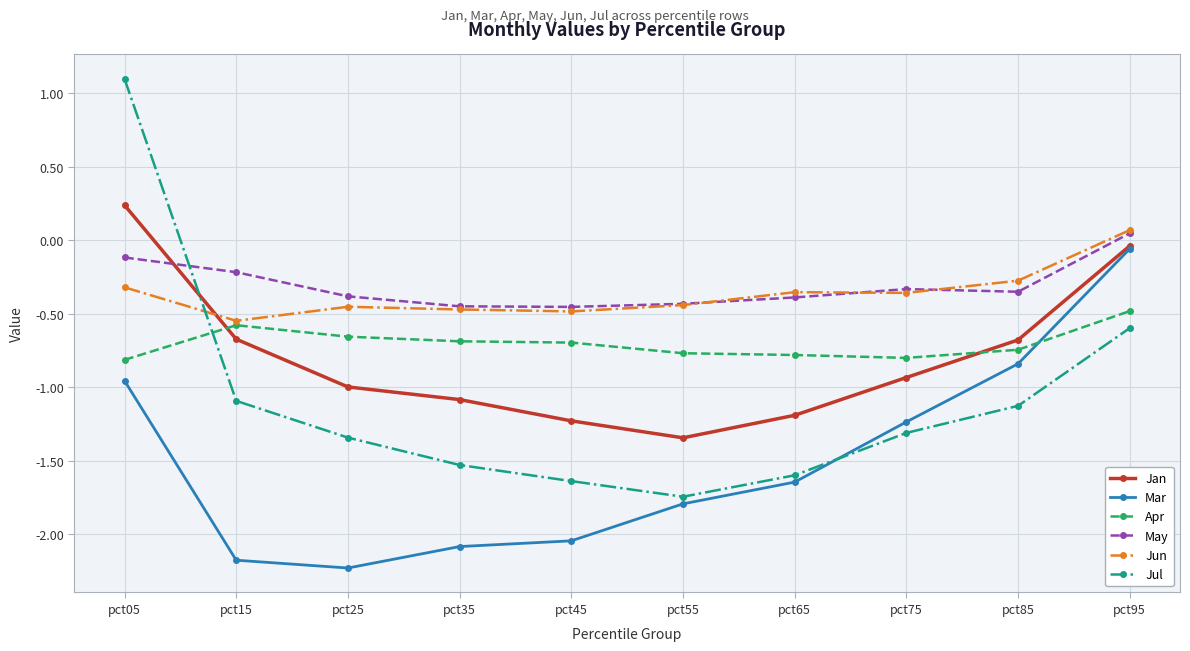

Is it true that Jan equals -1.3 at pct55?

True